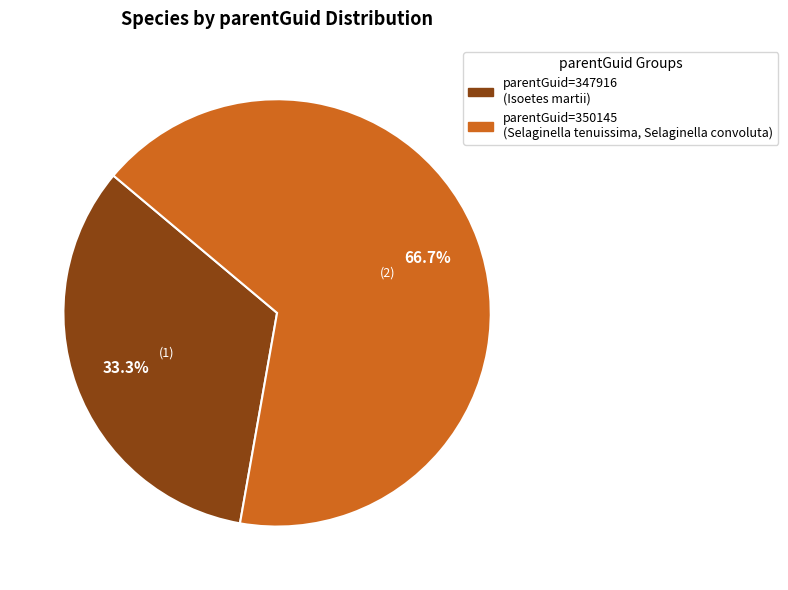

Is there any slice that represents more than half of the pie?

Yes